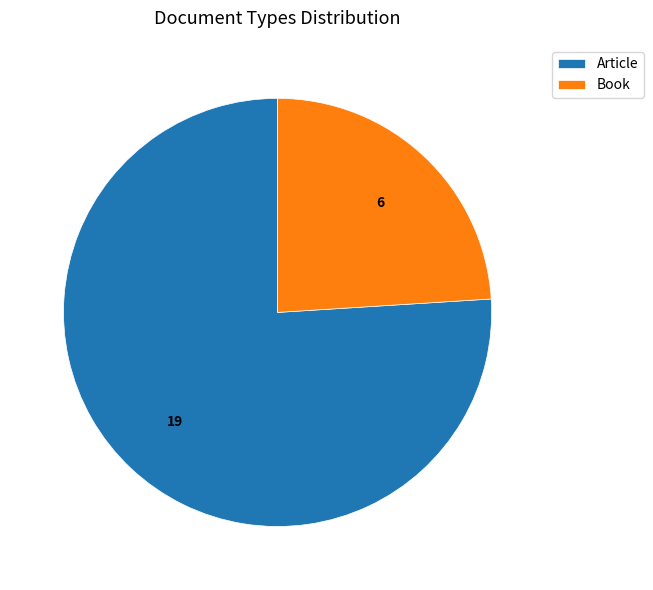

Which slice is the largest?

Article